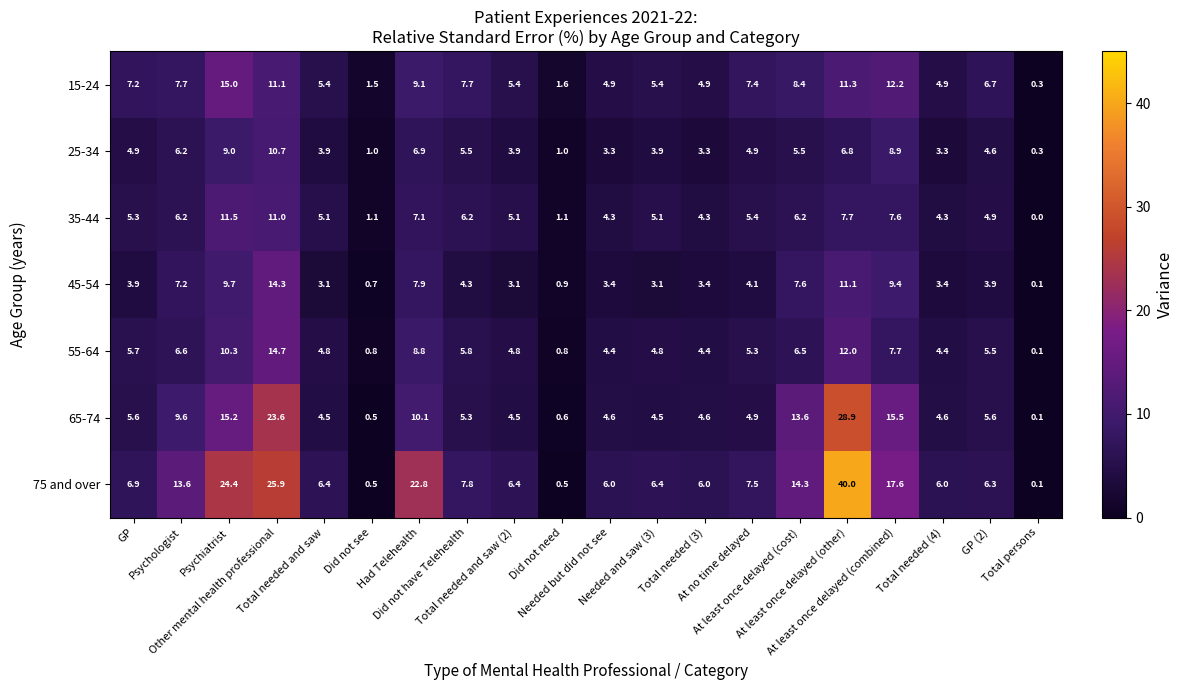

How many data points does each series have?

20